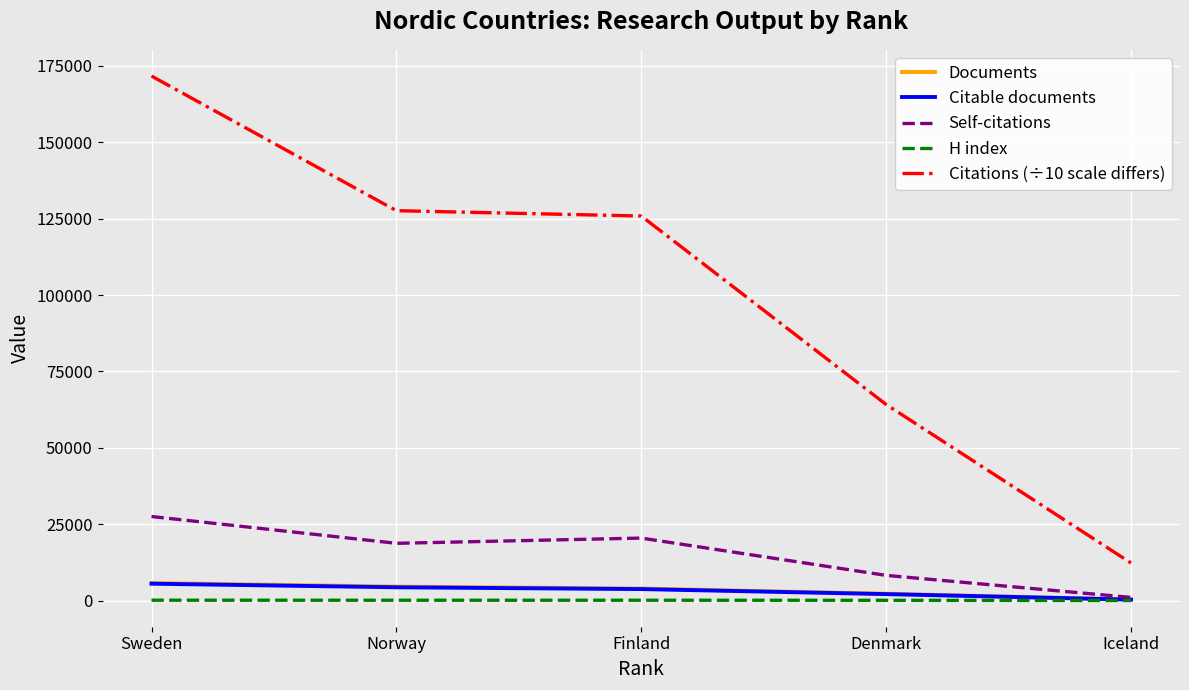

What is the spread (max minus min) of values at Denmark?

64074